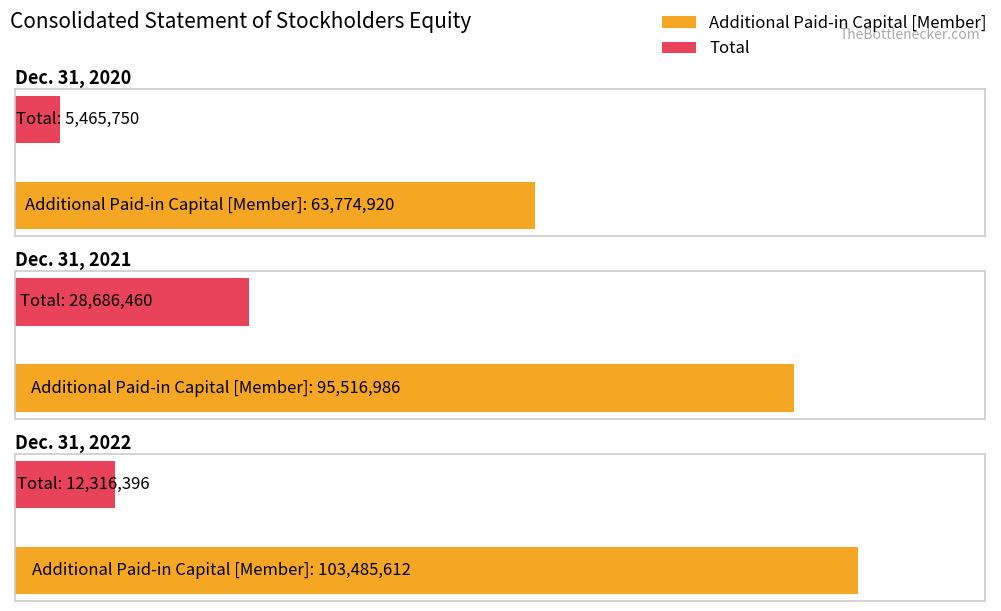

The value of Additional Paid-in Capital [Member] at Dec. 31, 2020 is 42447426. True or false?

False